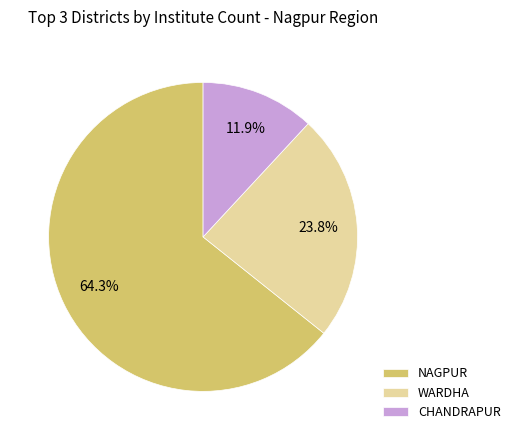

Which slice is the largest?

NAGPUR